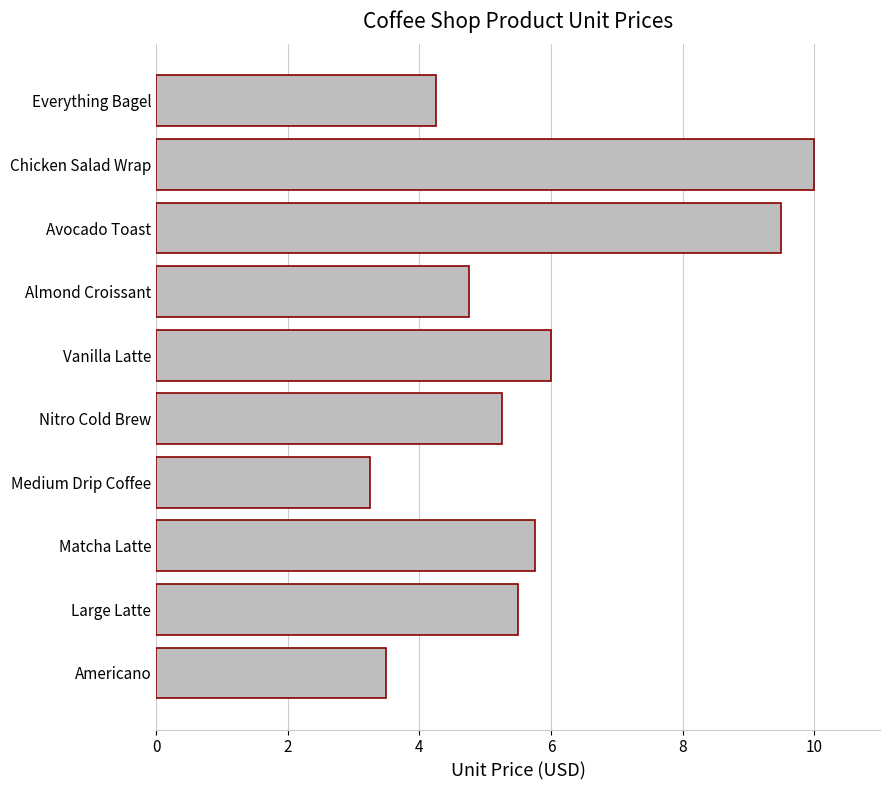

The value at Almond Croissant is 2.6. True or false?

False